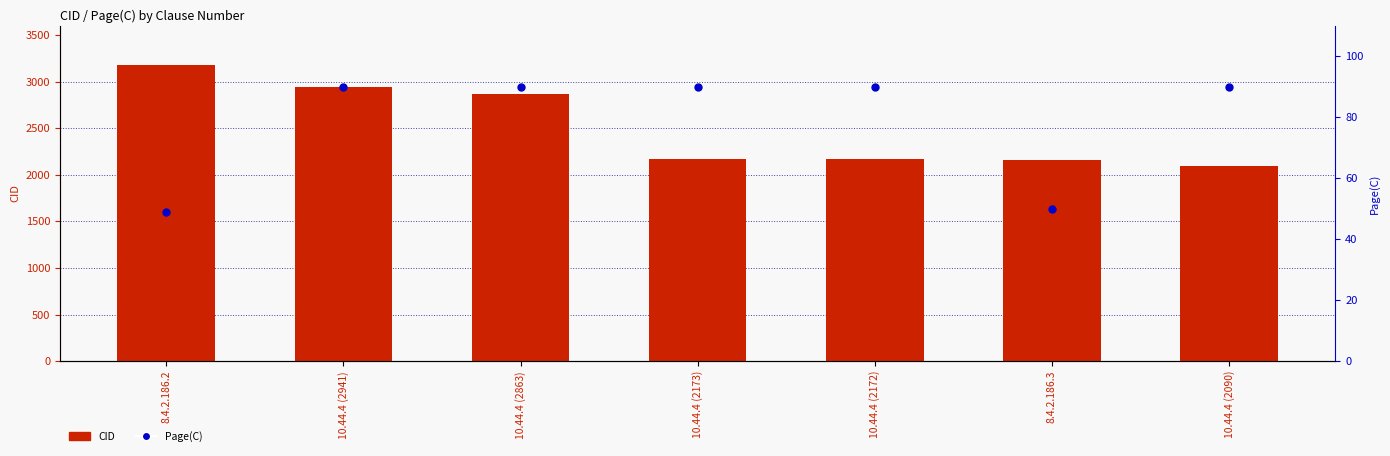

Which series has the largest total across all categories?

CID